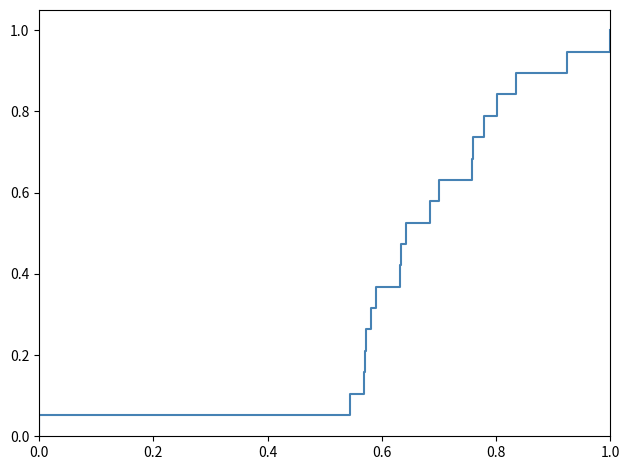

What is the average value?

0.5